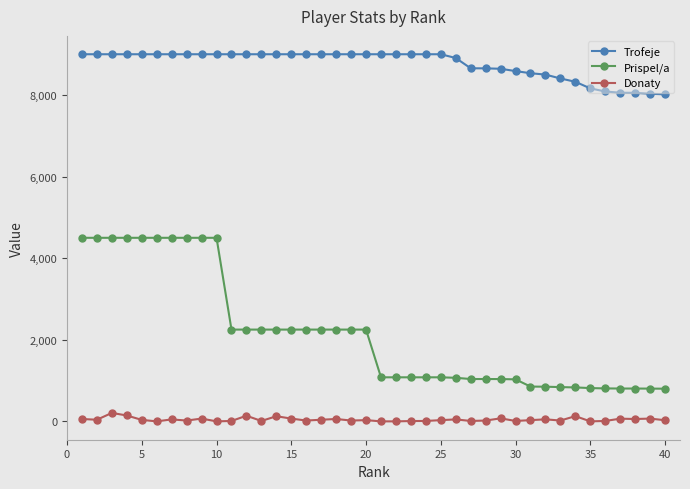

What is the greatest value displayed?

9000